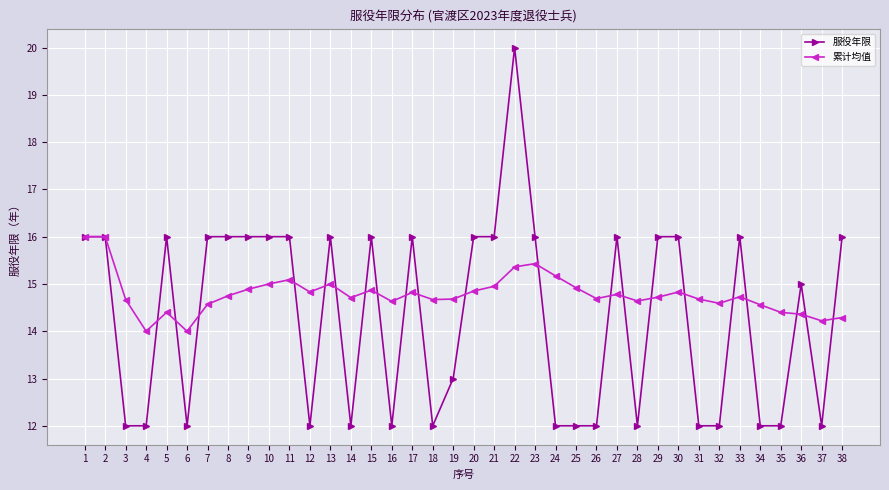

What is the sum of the 累计均值 values at 12 and 31?

29.5